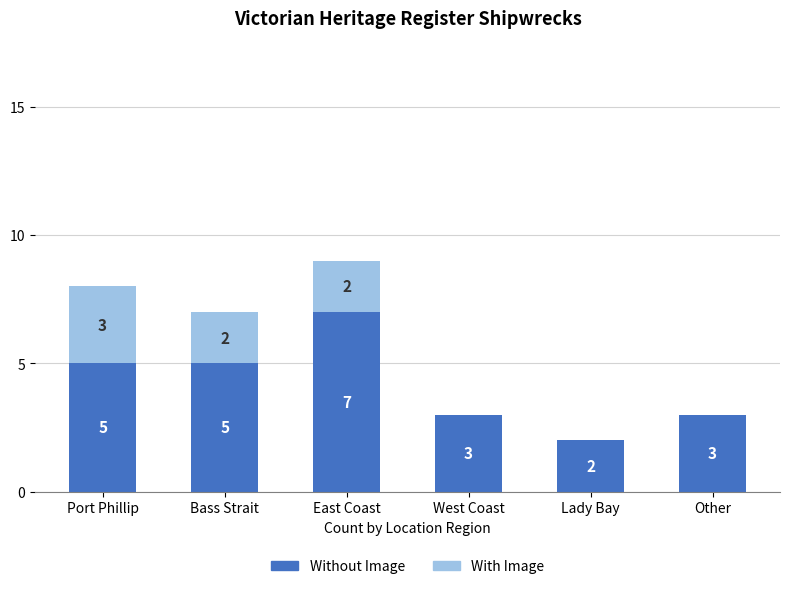

How many Without Image values are between 3 and 5?

4